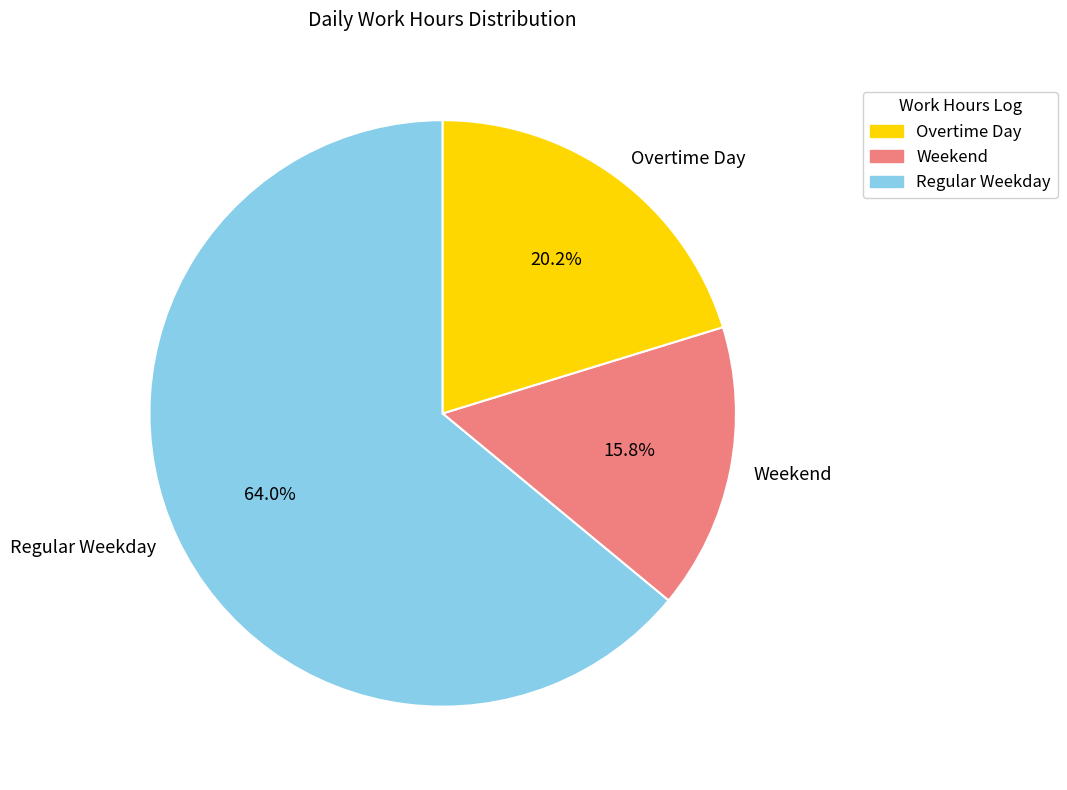

What percentage do Weekend and Regular Weekday together represent?

79.8%